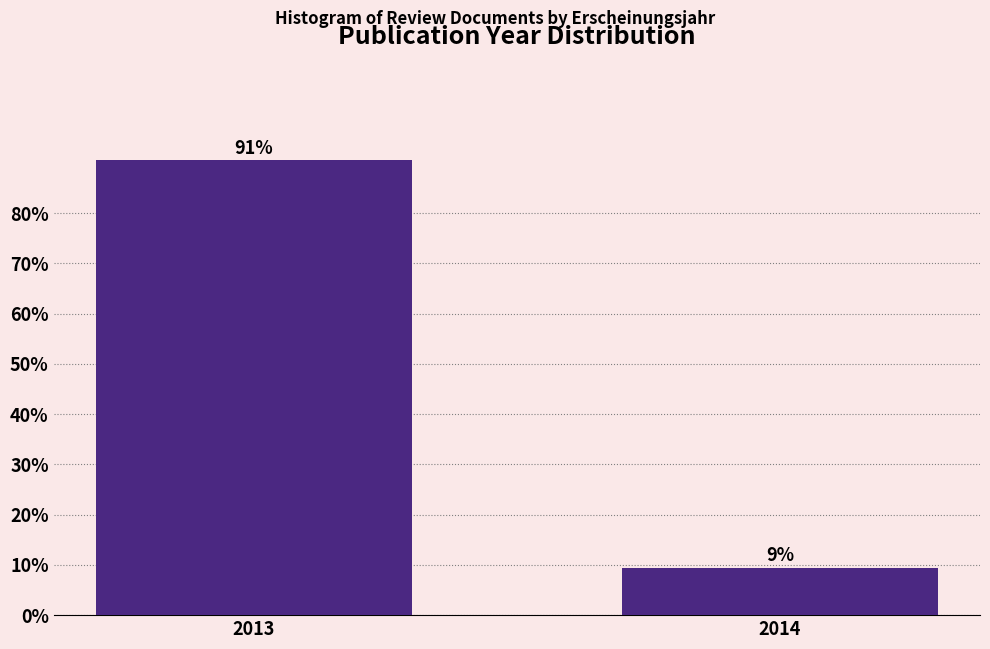

Which has a higher value, 2014 or 2013?

2013